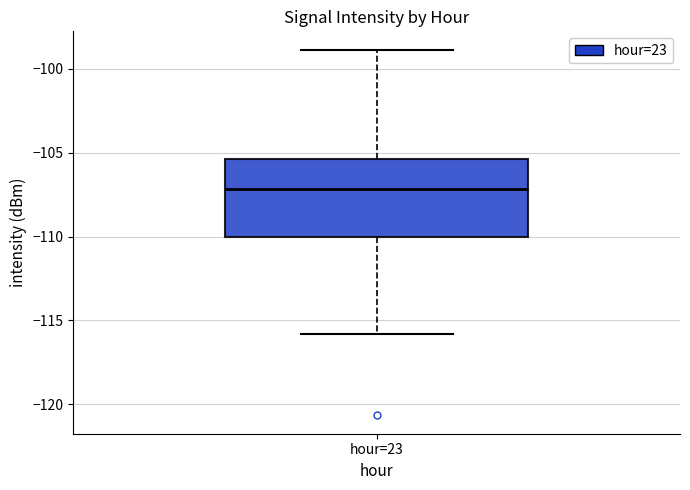

Transcribe this box plot: give where the median line is, the range the box spans, and where the two whiskers end, as read against the y-axis. The values are not printed on the chart, so give them approximately, as read against the axis.

median -107.0, box -110.0 to -105.5, whiskers -116.0 to -99.0